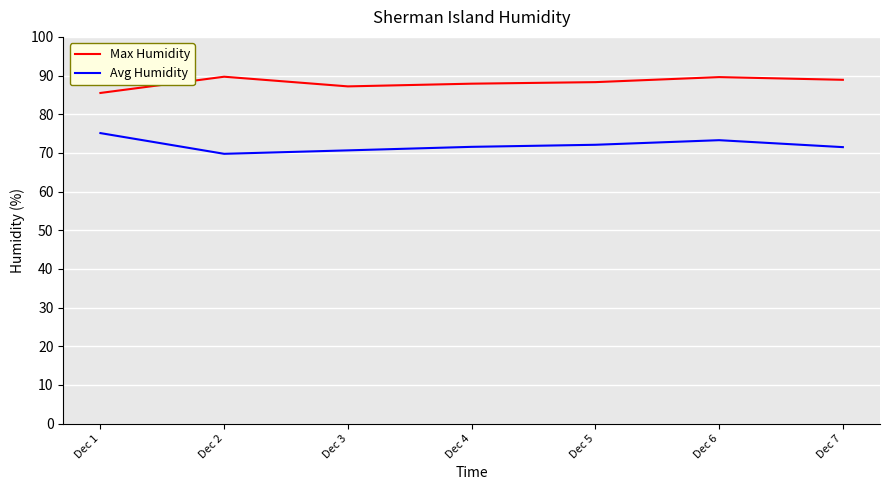

Is it true that Avg Humidity equals 70.7 at Dec 3?

True